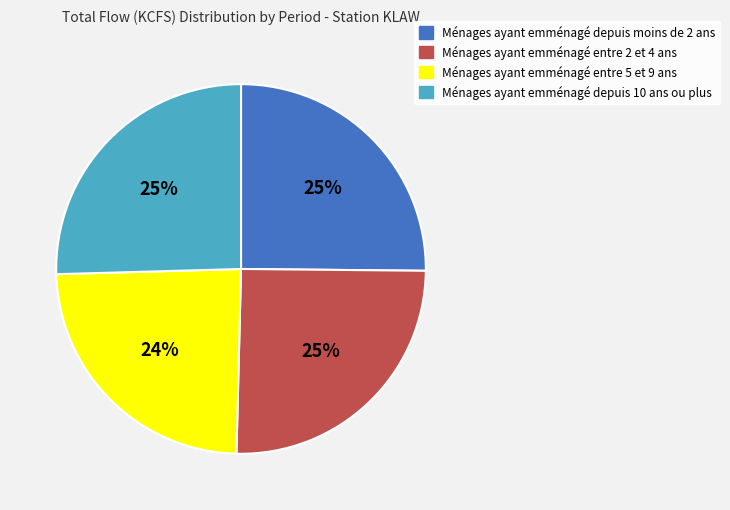

Does Ménages ayant emménagé depuis 10 ans ou plus represent more than half of the total?

No